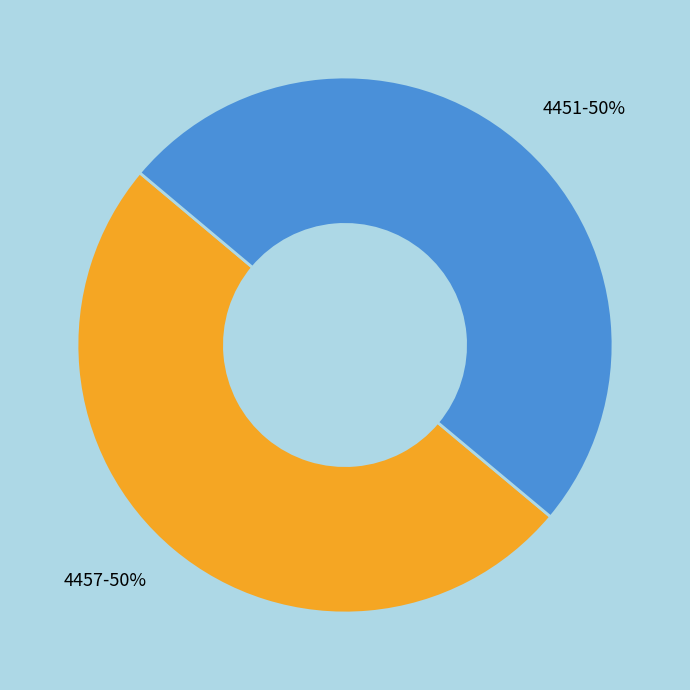

What is the ratio of the value at 4451-50% to the value at 4457-50%?

1.0